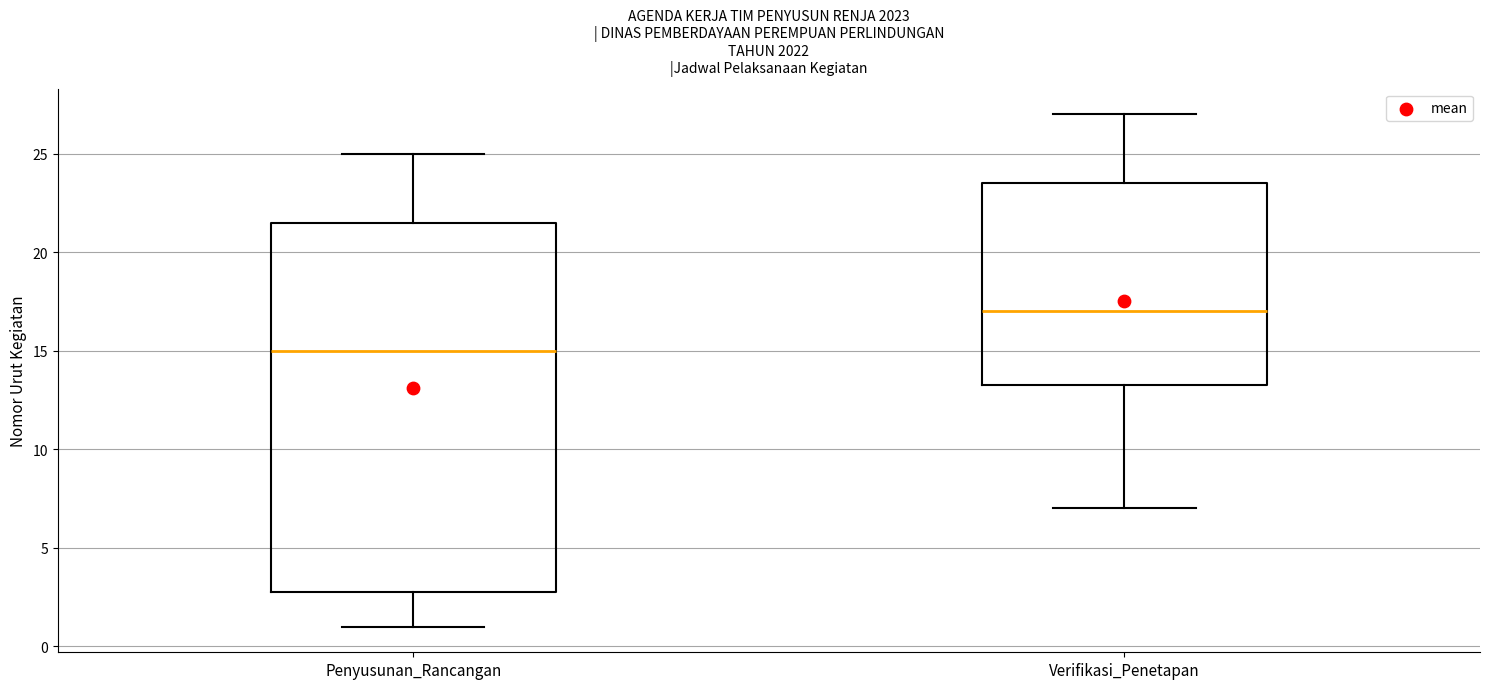

Reading left to right, transcribe this box plot: for each box, give where its median line is, the range the box spans, and where its two whiskers end, as read against the y-axis. The values are not printed on the chart, so give them approximately, as read against the axis.

Penyusunan_Rancangan: median 15.0, box 3.0 to 21.5, whiskers 1.0 to 25.0
Verifikasi_Penetapan: median 17.0, box 13.5 to 23.5, whiskers 7.0 to 27.0